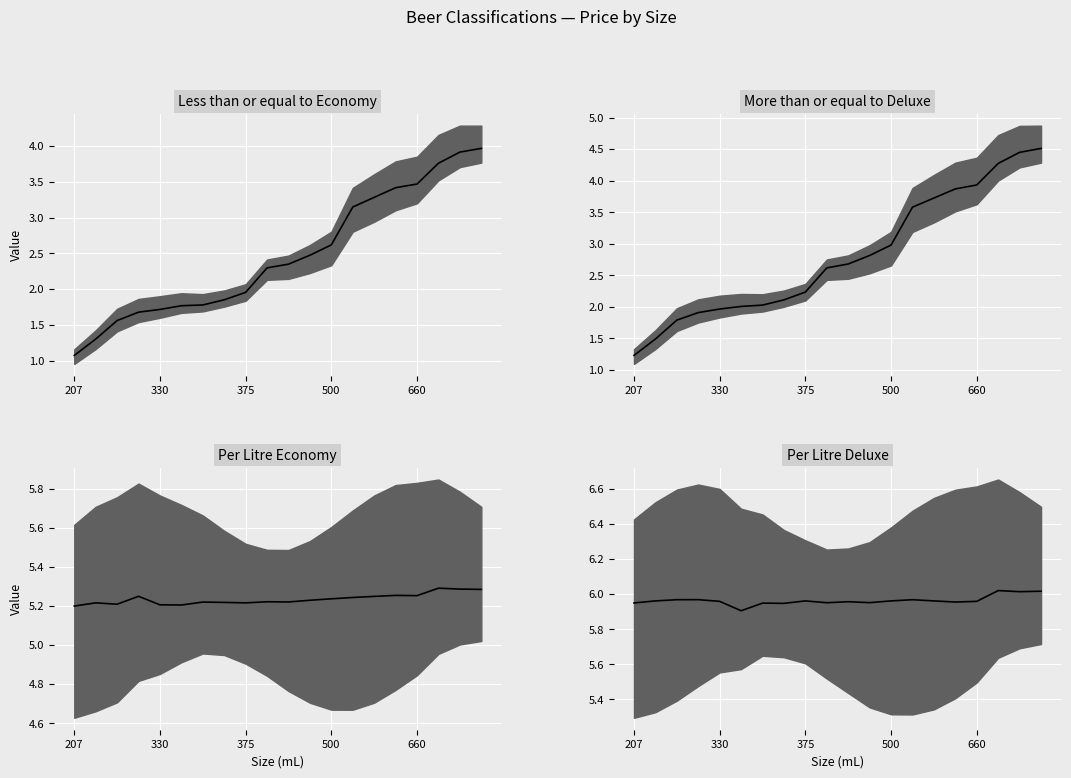

What is the difference between the maximum and minimum values in the More than or equal to Deluxe (median) series?

3.3